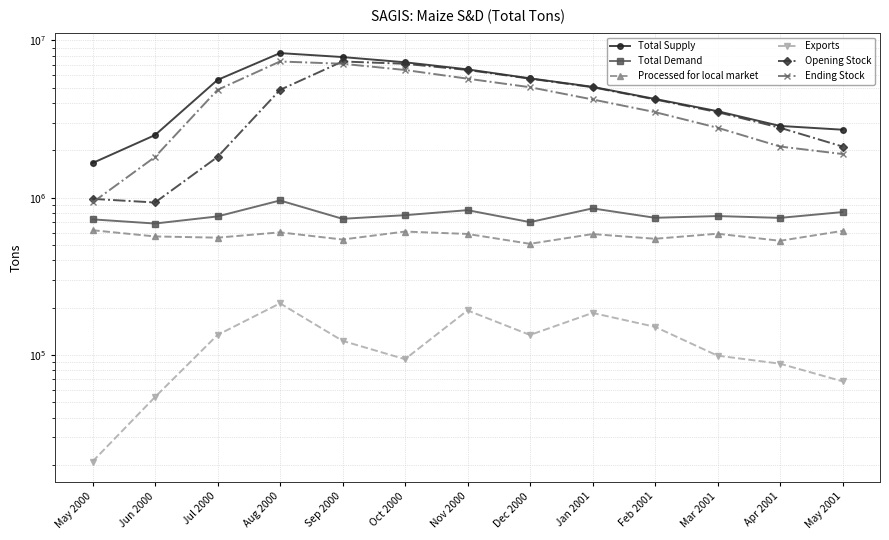

Which has a higher value, Apr 2001 or Jun 2000?

Apr 2001